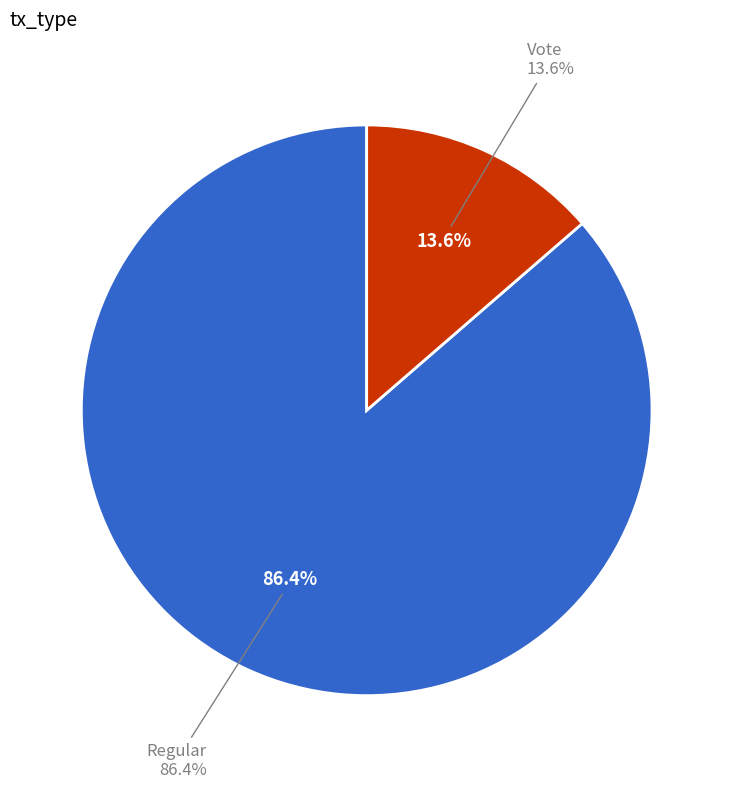

To the nearest percent, what portion does Regular represent?

86%